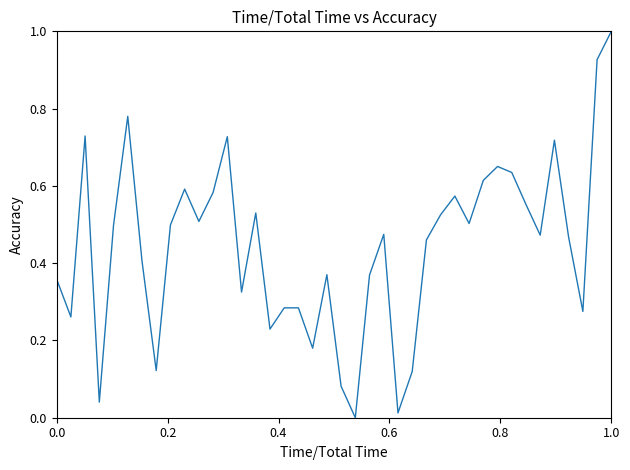

What is the difference between the maximum and minimum values?

1.0